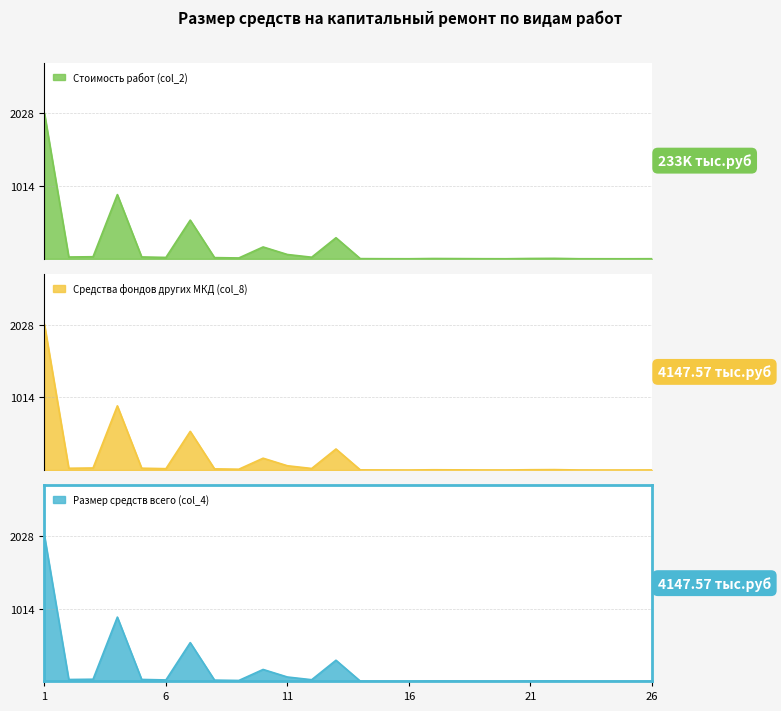

In Средства фондов других МКД (col_8), how many points are higher than both neighbors (excluding endpoints)?

6